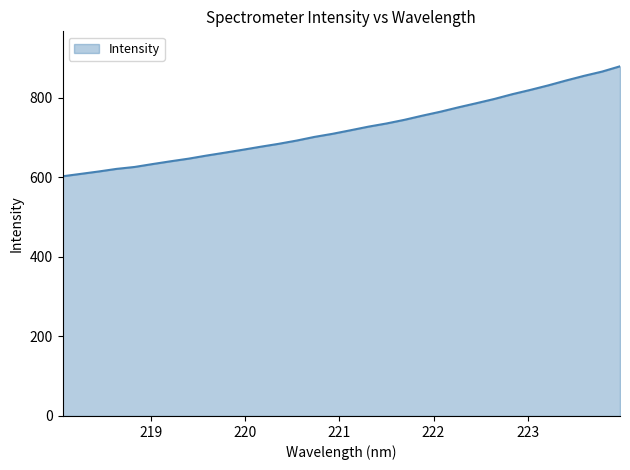

What is the greatest value displayed?

879.2